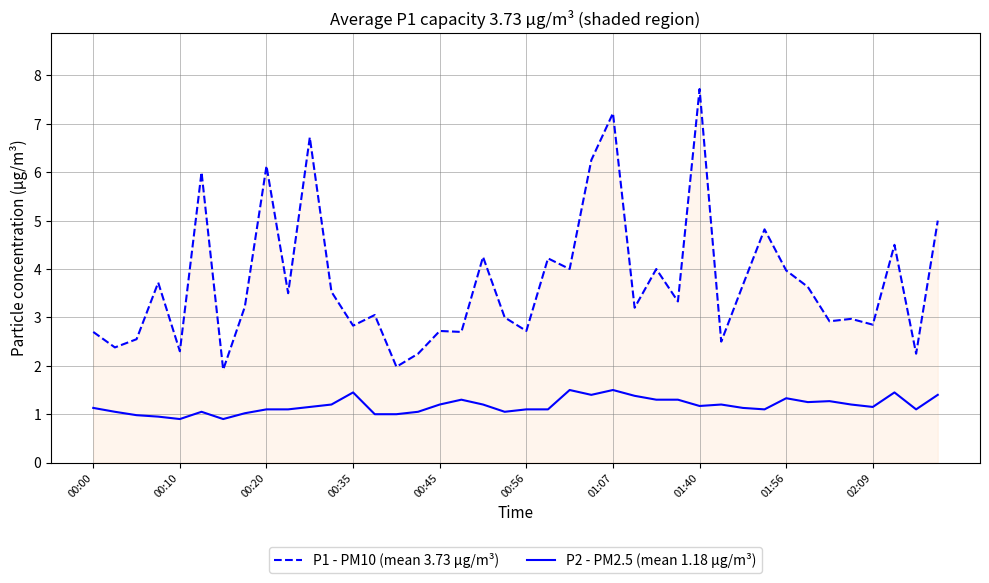

True or false: P1 - PM10 (mean 3.73 µg/m³) and P2 - PM2.5 (mean 1.18 µg/m³) cross at least once.

False